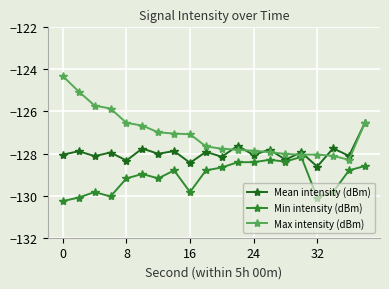

True or false: Mean intensity (dBm) and Max intensity (dBm) intersect in this chart.

True